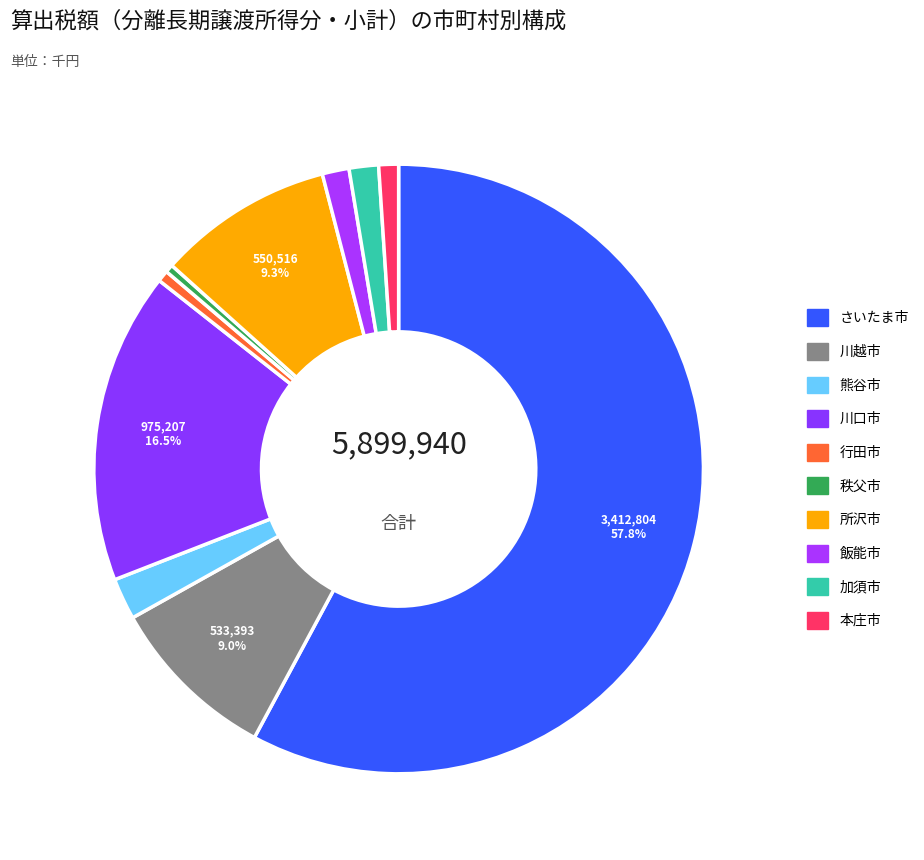

What percentage is the さいたま市 slice, to the nearest percent?

58%